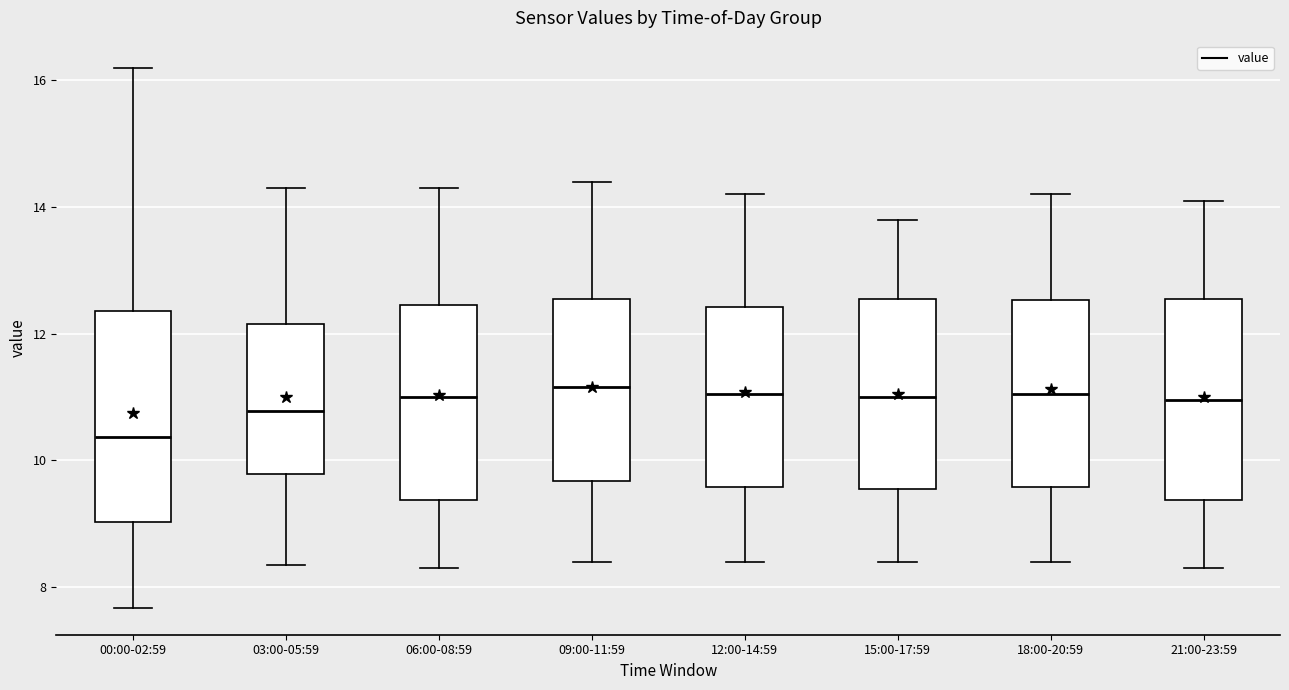

Reading left to right, transcribe this box plot: for each box, give where its median line is, the range the box spans, and where its two whiskers end, as read against the y-axis. The values are not printed on the chart, so give them approximately, as read against the axis.

00:00-02:59: median 10.4, box 9.0 to 12.4, whiskers 7.6 to 16.2
03:00-05:59: median 10.8, box 9.8 to 12.2, whiskers 8.4 to 14.4
06:00-08:59: median 11.0, box 9.4 to 12.4, whiskers 8.4 to 14.4
09:00-11:59: median 11.2, box 9.6 to 12.6, whiskers 8.4 to 14.4
12:00-14:59: median 11.0, box 9.6 to 12.4, whiskers 8.4 to 14.2
15:00-17:59: median 11.0, box 9.6 to 12.6, whiskers 8.4 to 13.8
18:00-20:59: median 11.0, box 9.6 to 12.6, whiskers 8.4 to 14.2
21:00-23:59: median 11.0, box 9.4 to 12.6, whiskers 8.4 to 14.2